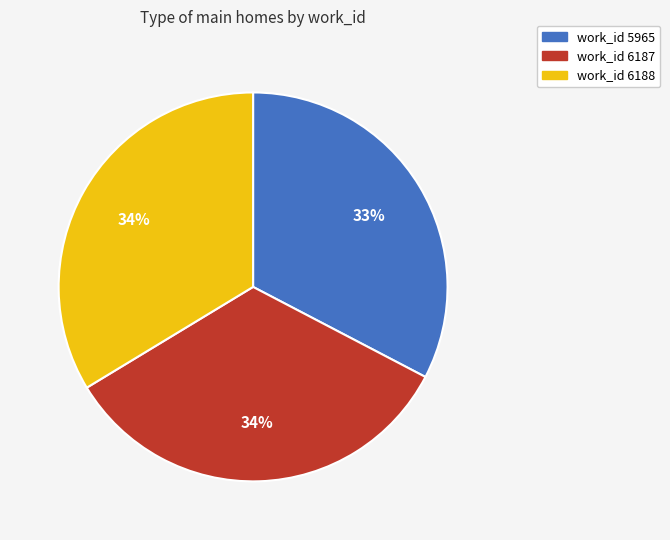

To the nearest percent, what is the difference between the largest and smallest slice percentages?

1%